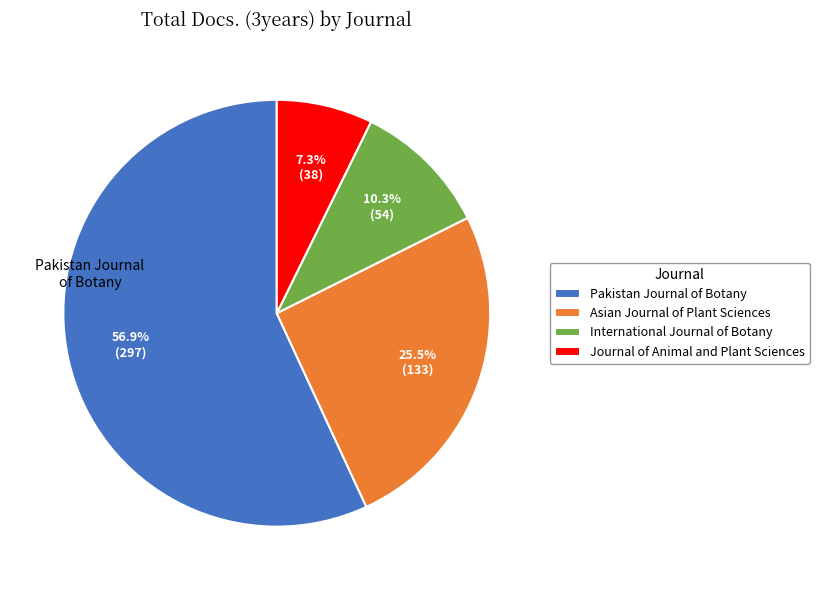

To the nearest percent, what percentage of the pie is Pakistan Journal of Botany?

57%